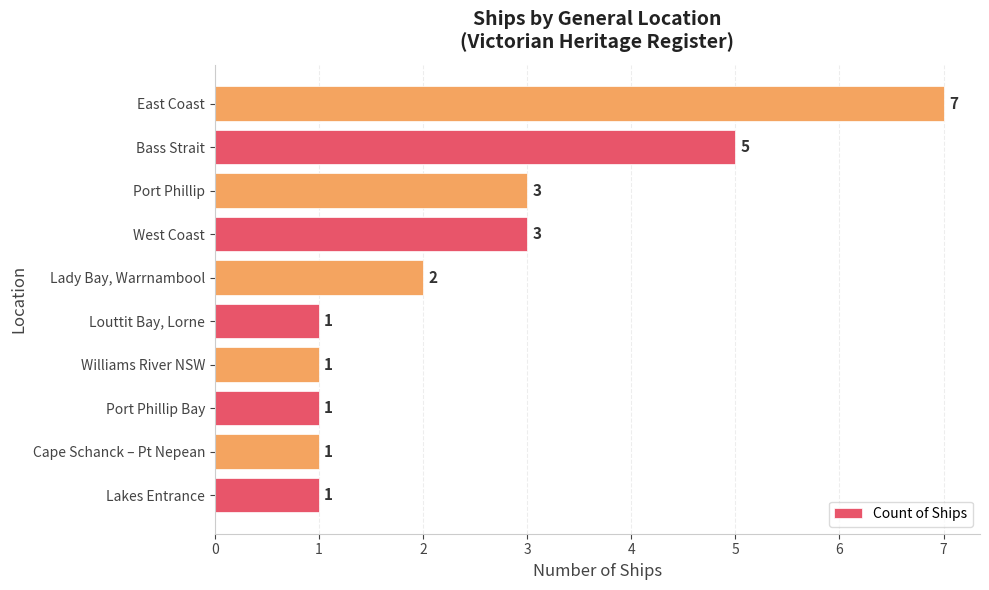

What is the sum of all values?

25